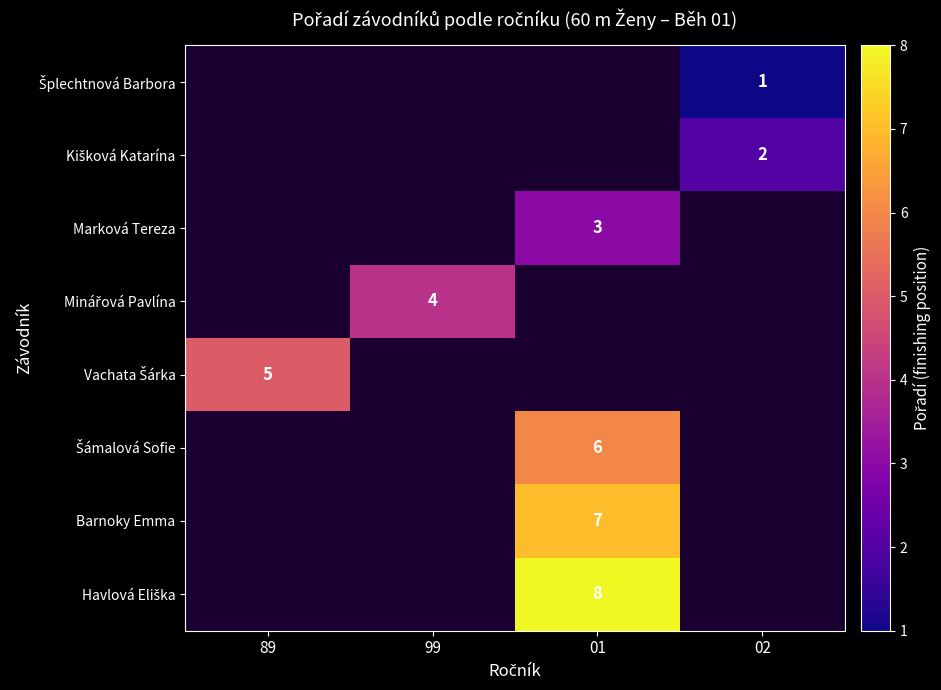

At which category does the chart reach its peak across all series?

01